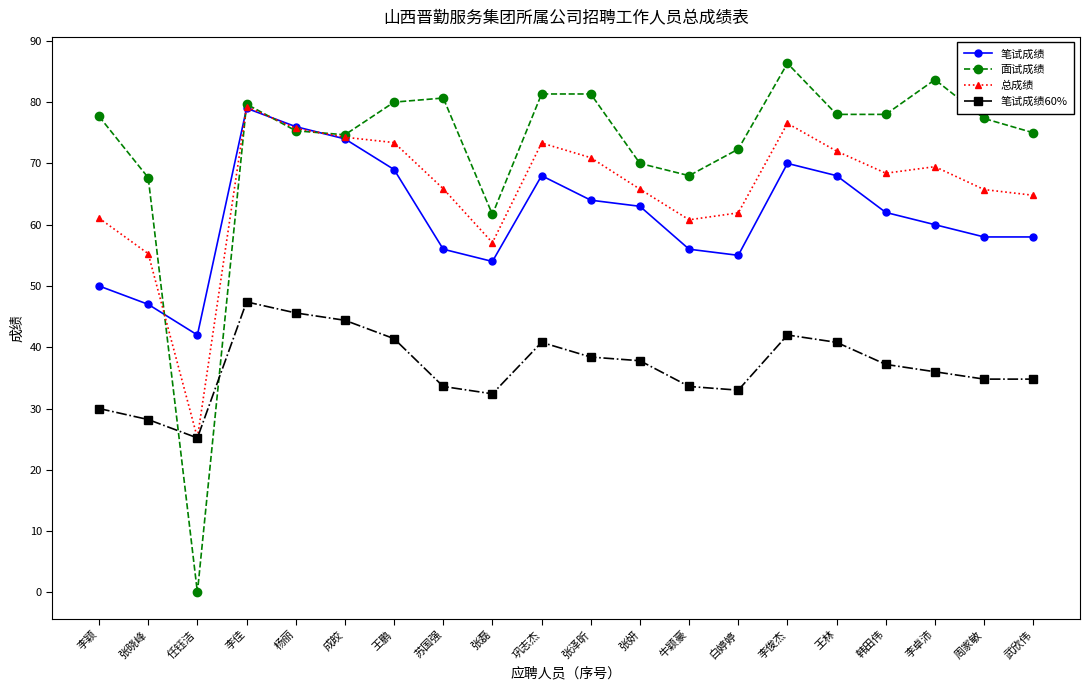

The 笔试成绩 series shows 68.0 at 王林. True or false?

True